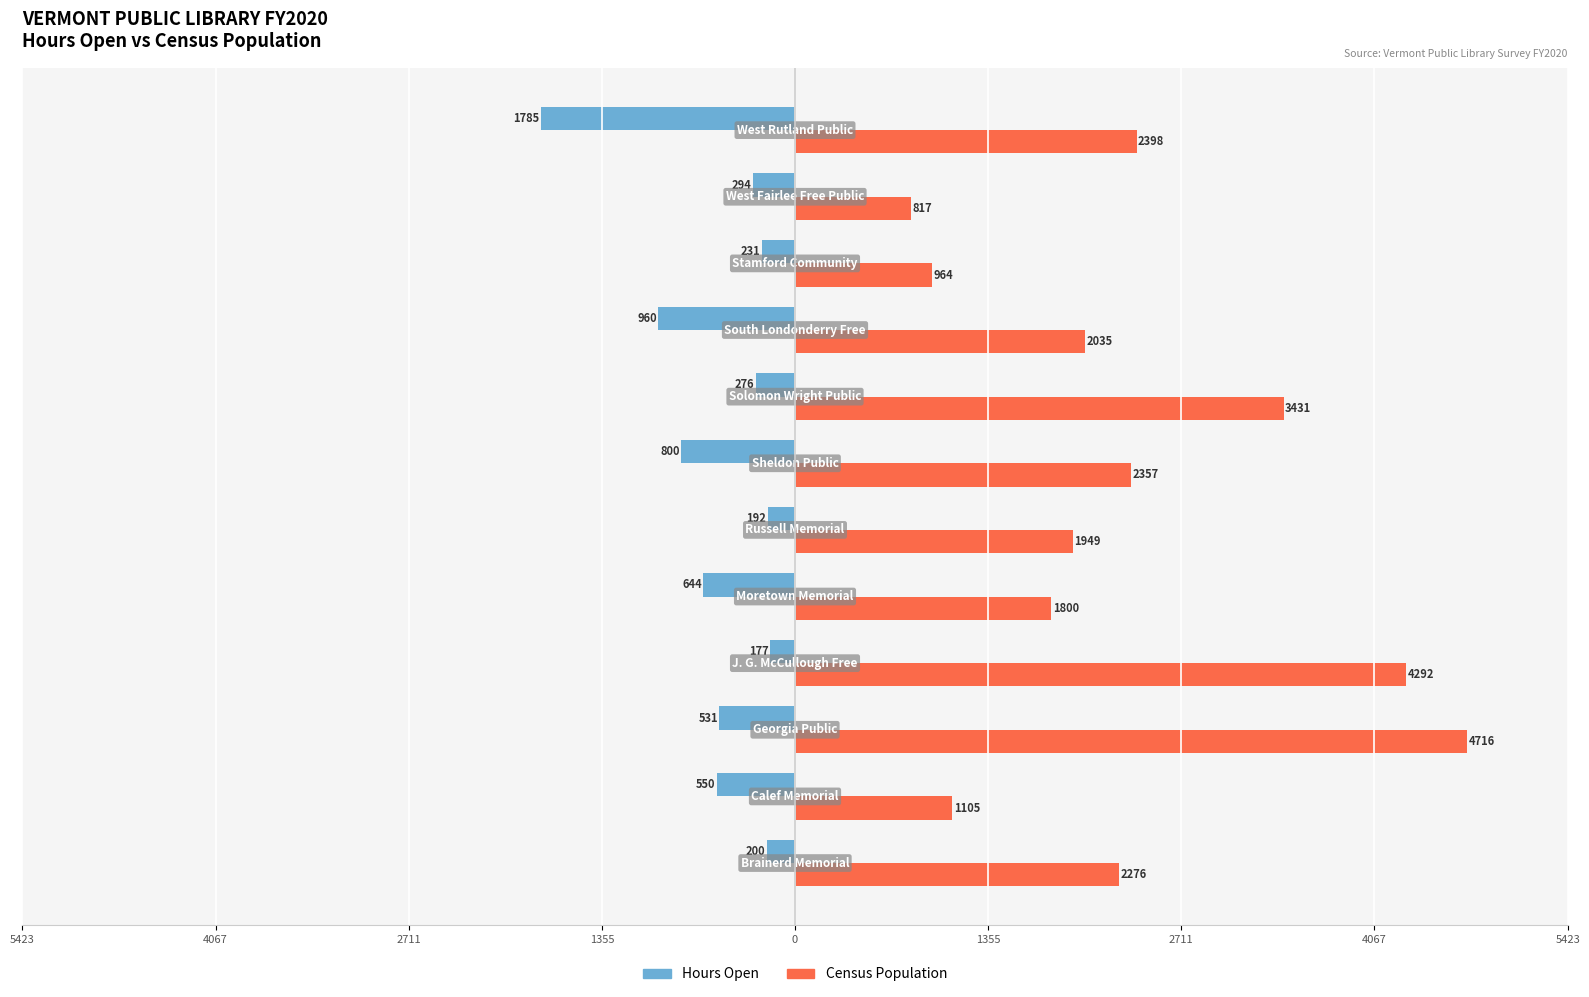

What is the average value of the Hours Open series?

-553